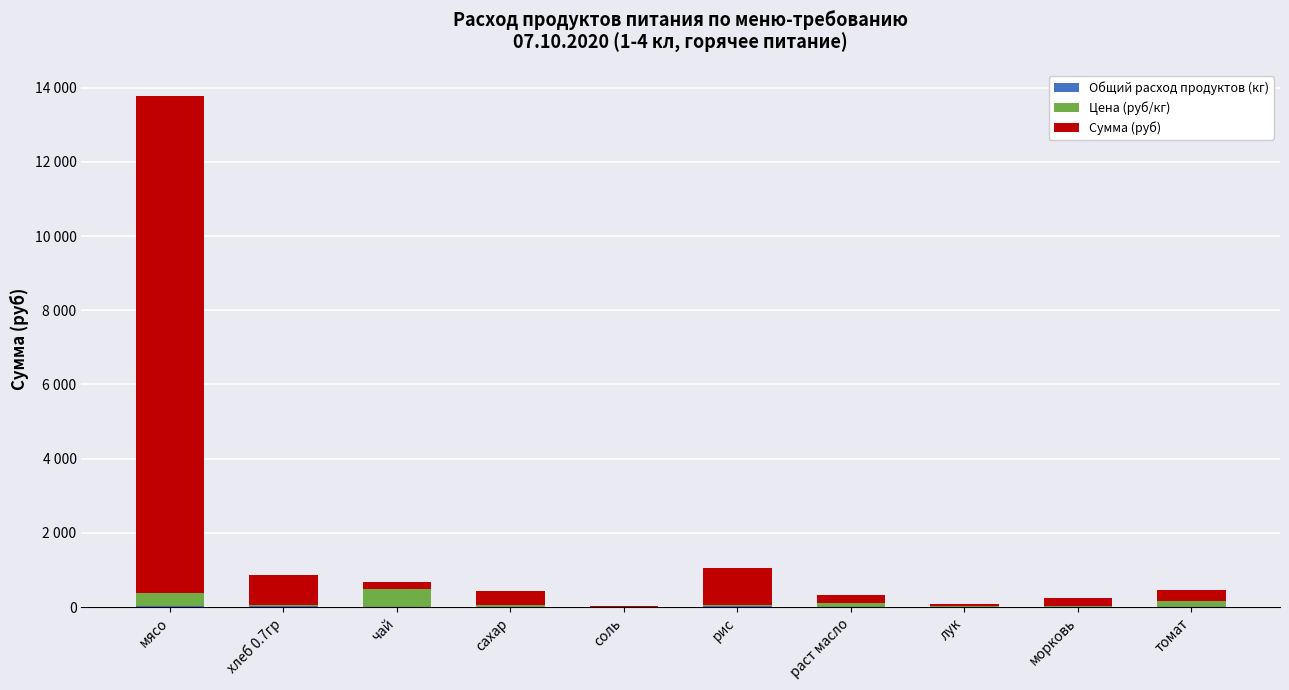

Are the bars grouped side by side (vs. stacked)?

No